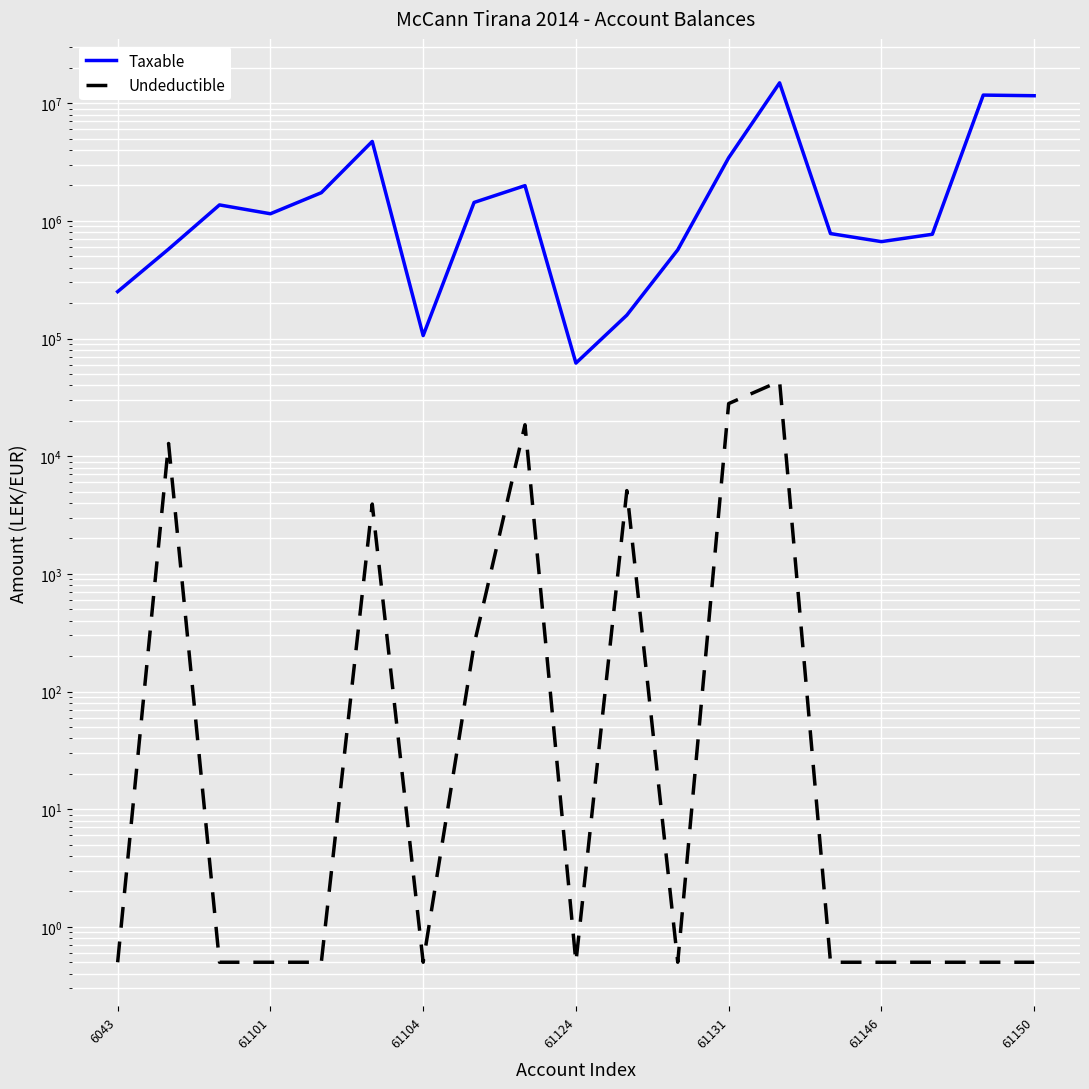

Which series has the widest spread of values?

Taxable